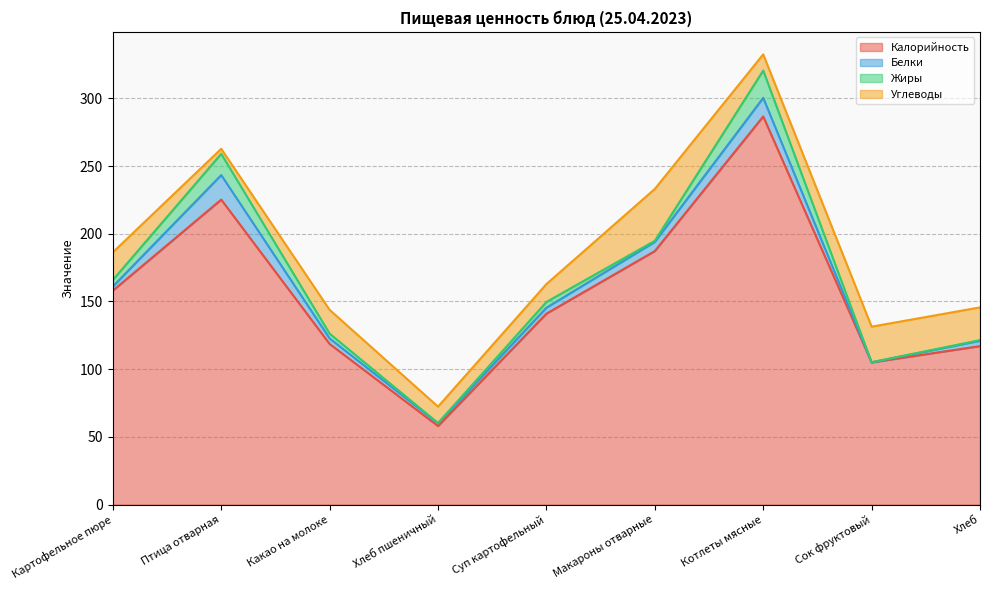

Reading right to left, extract all data points from this chart.

Калорийность: Хлеб=117.0	Сок фруктовый=105.0	Котлеты мясные=286.6	Макароны отварные=187.2	Суп картофельный=141.0	Хлеб пшеничный=58.0	Какао на молоке=118.6	Птица отварная=225.2	Картофельное пюре=158.0
Белки: Хлеб=4.0	Сок фруктовый=0.1	Котлеты мясные=13.8	Макароны отварные=6.8	Суп картофельный=4.4	Хлеб пшеничный=2.0	Какао на молоке=4.1	Птица отварная=18.1	Картофельное пюре=3.1
Жиры: Хлеб=0.5	Сок фруктовый=0.0	Котлеты мясные=20.2	Макароны отварные=0.8	Суп картофельный=4.2	Хлеб пшеничный=0.2	Какао на молоке=3.5	Птица отварная=15.7	Картофельное пюре=4.8
Углеводы: Хлеб=24.2	Сок фруктовый=26.3	Котлеты мясные=11.9	Макароны отварные=38.3	Суп картофельный=13.2	Хлеб пшеничный=12.1	Какао на молоке=17.6	Птица отварная=3.7	Картофельное пюре=20.4